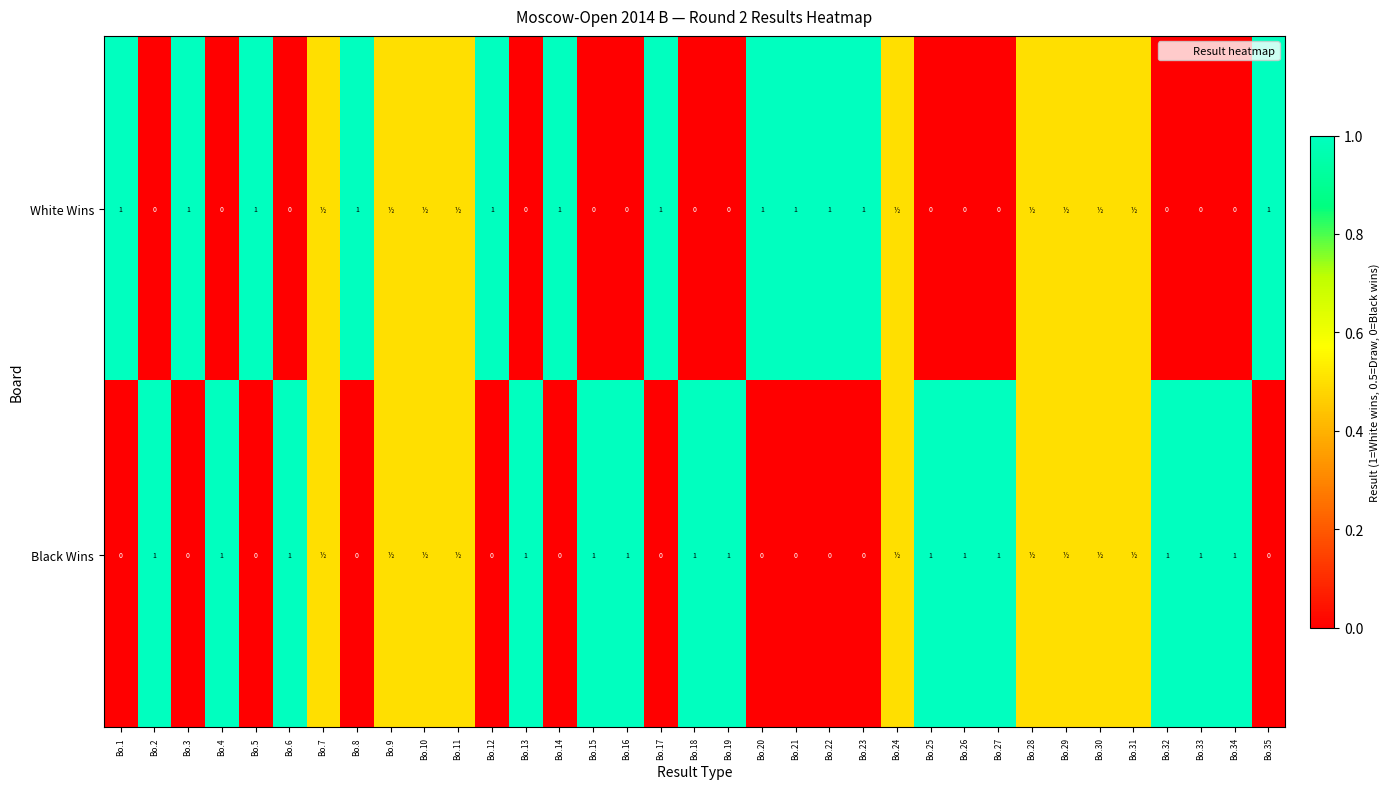

Which category has the lowest value across all series?

Bo.2